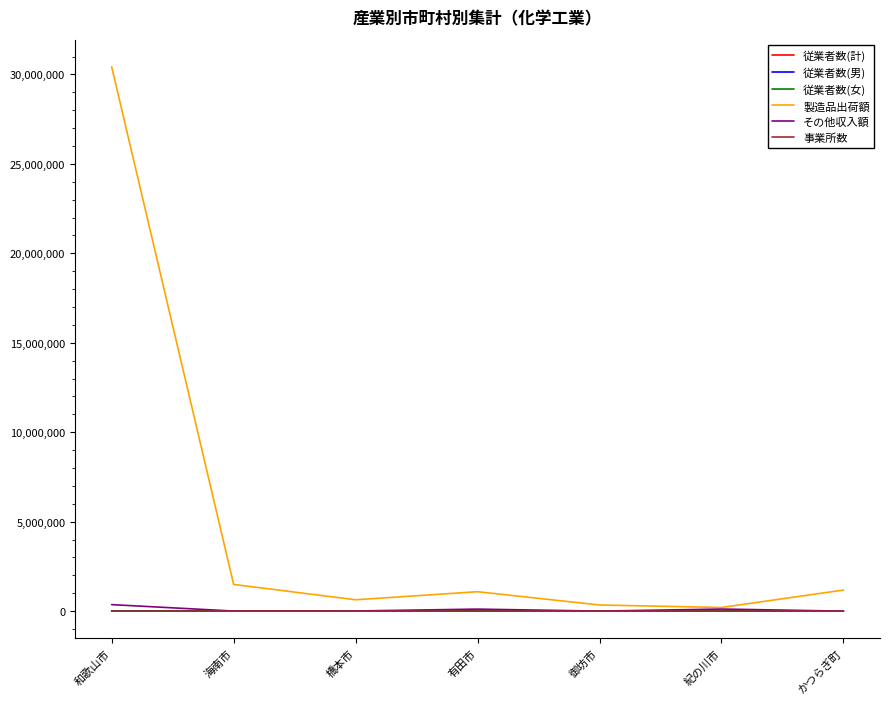

Where is 製造品出荷額 nearest to the value 15312361?

海南市